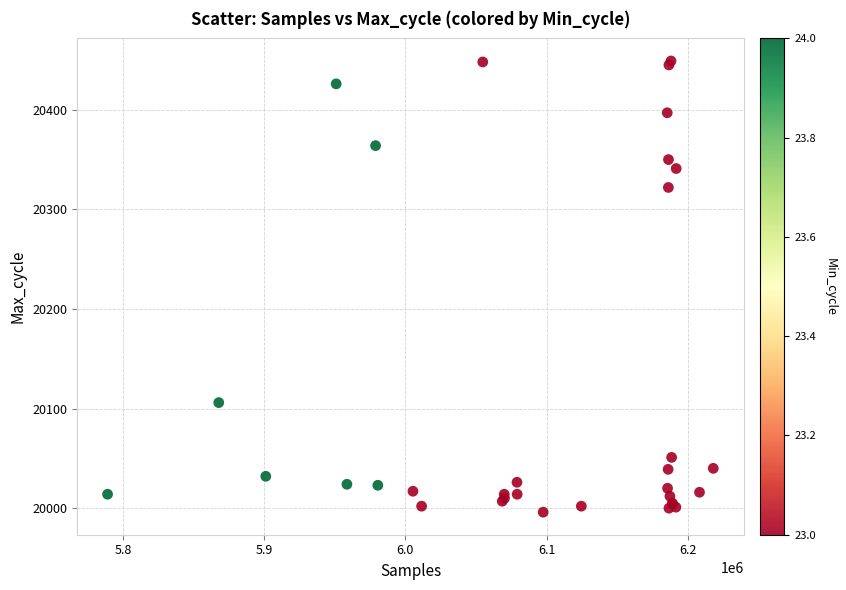

What Y value in the scatter plot is closest to 20222?

20322